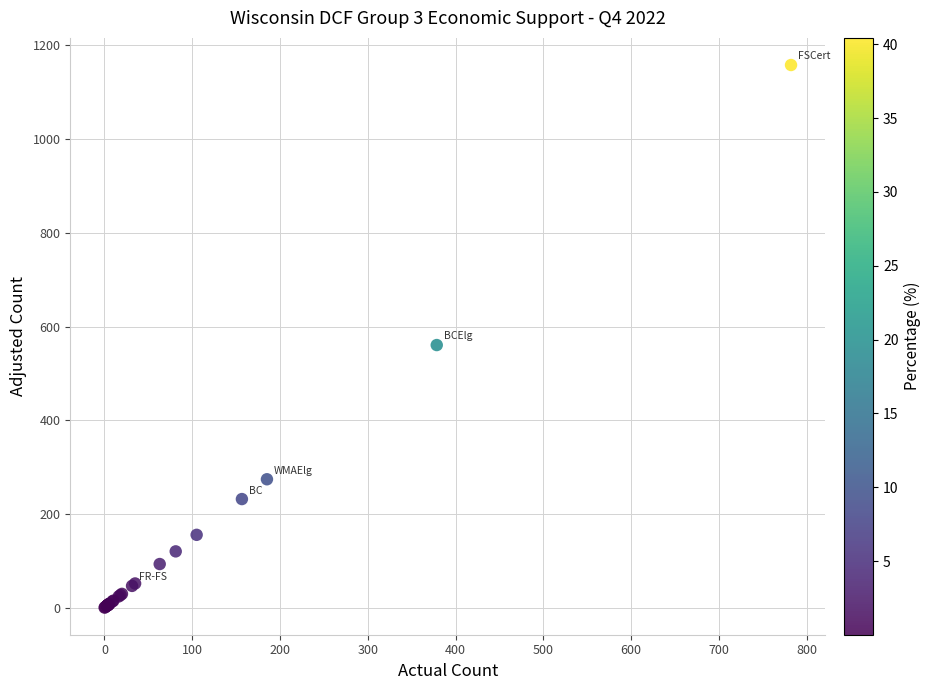

What Y value in the scatter plot is closest to 579?

560.6